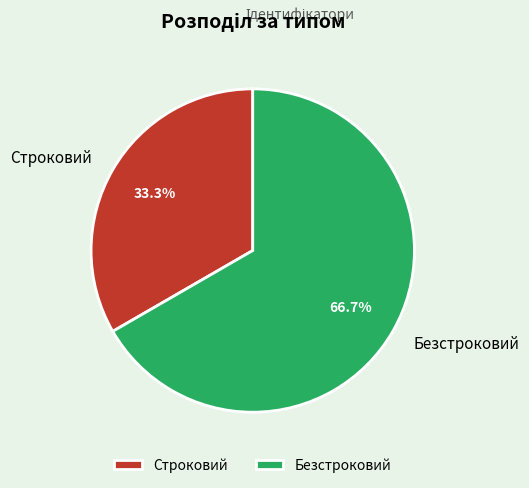

Is it true that Безстроковий is 67% of the pie?

True